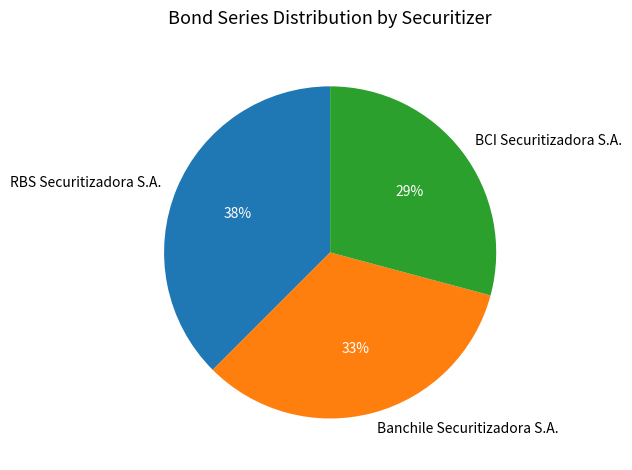

Combined, do BCI Securitizadora S.A. and Banchile Securitizadora S.A. account for over 50%?

Yes